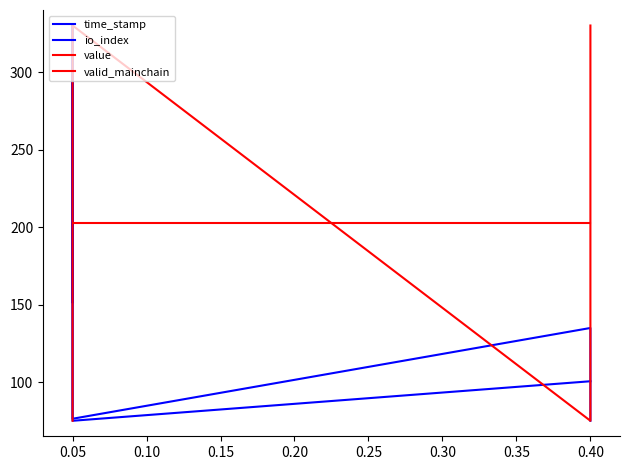

What is the value of the io_index point at the 4th from the left?

100.5